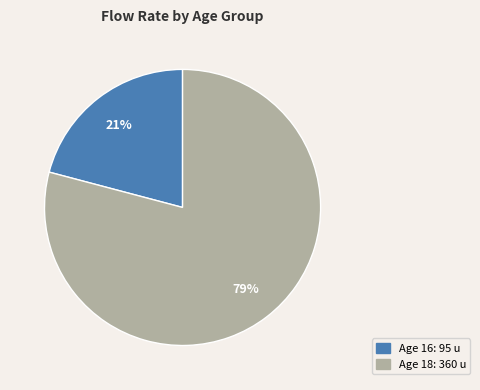

To the nearest percent, what is the difference between the largest and smallest slice percentages?

58%